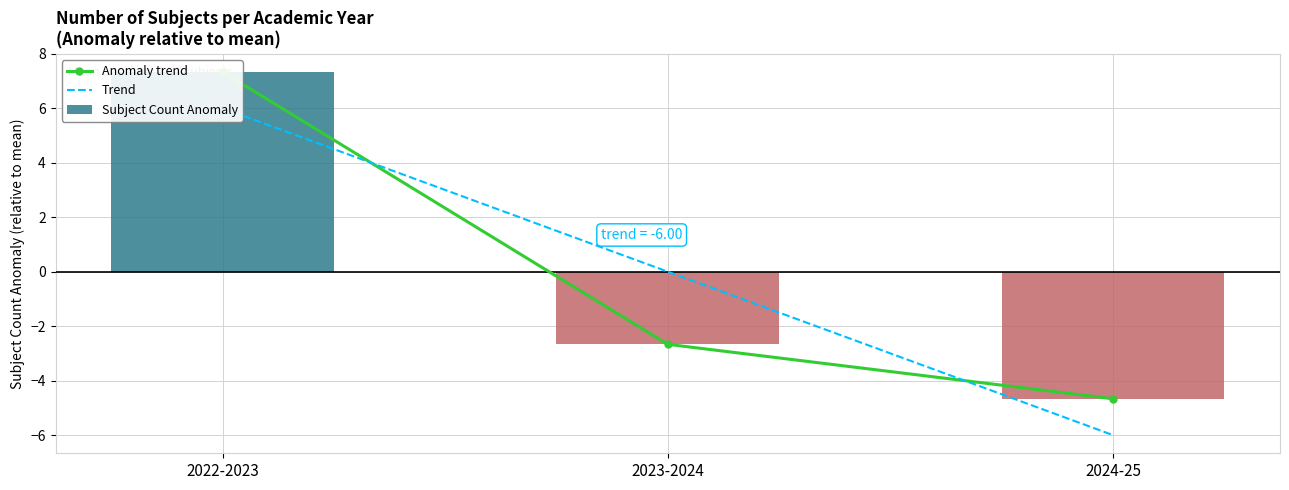

How many data points in Subject Count Anomaly are less than -2?

2